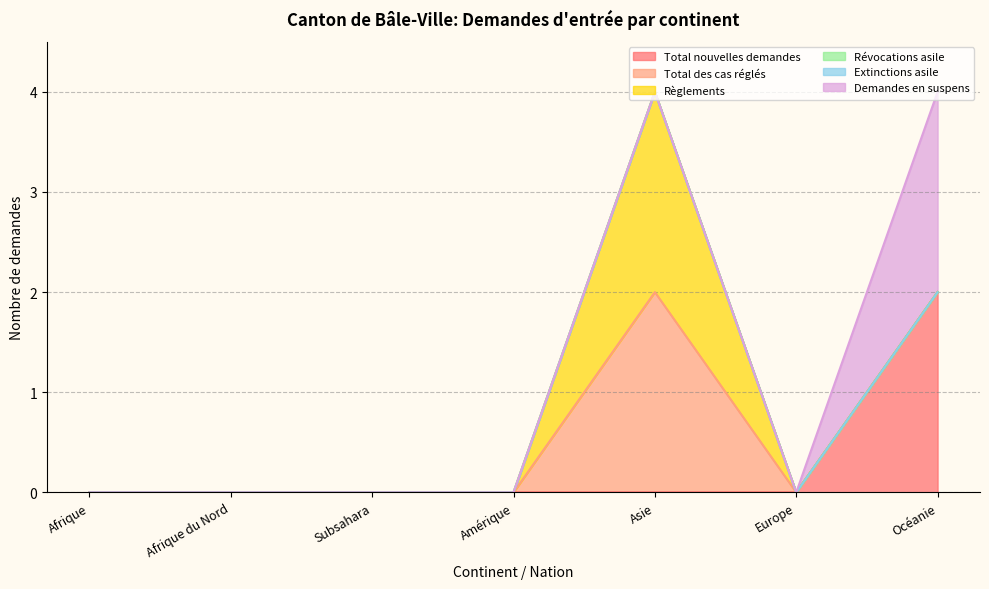

True or false: Demandes en suspens and Règlements cross at least once.

False